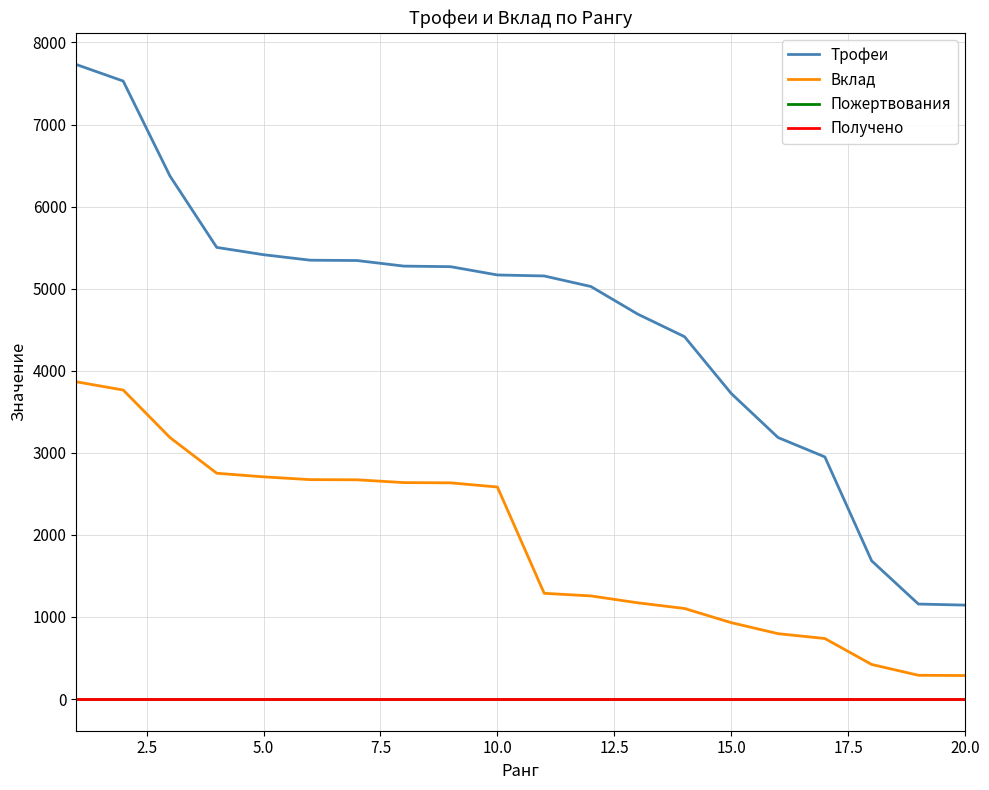

Is this an area chart (filled region under the line)?

No